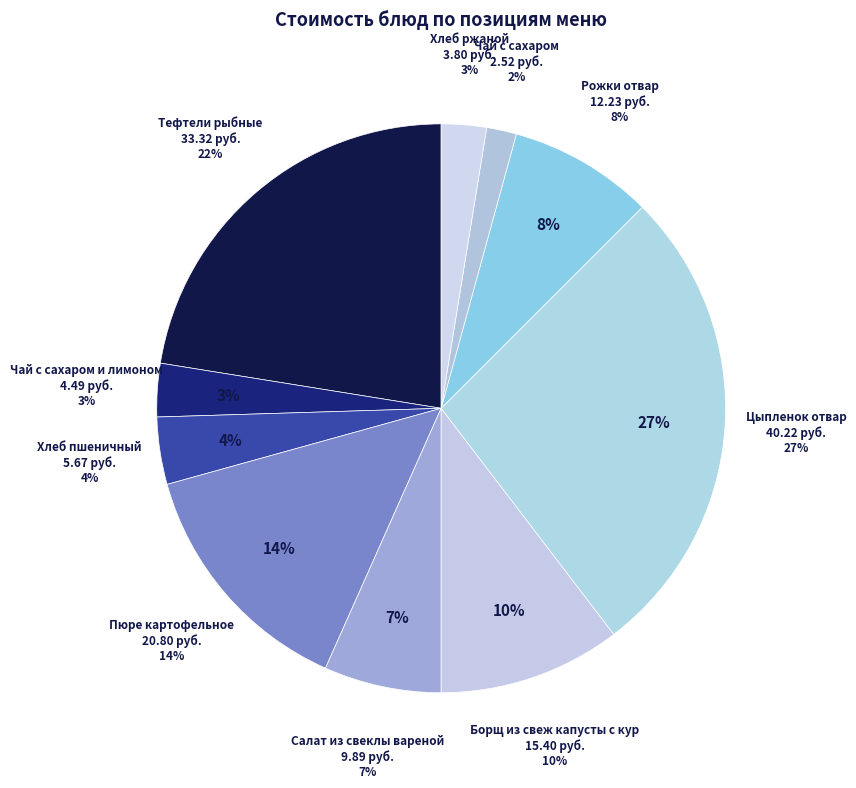

To the nearest percent, what portion does Борщ из свеж капусты с кур represent?

10%